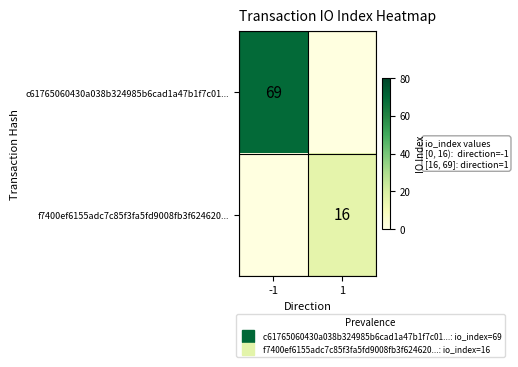

What is the difference between the c61765060430a038b324985b6cad1a47b1f7c01... values at 1 and -1?

69